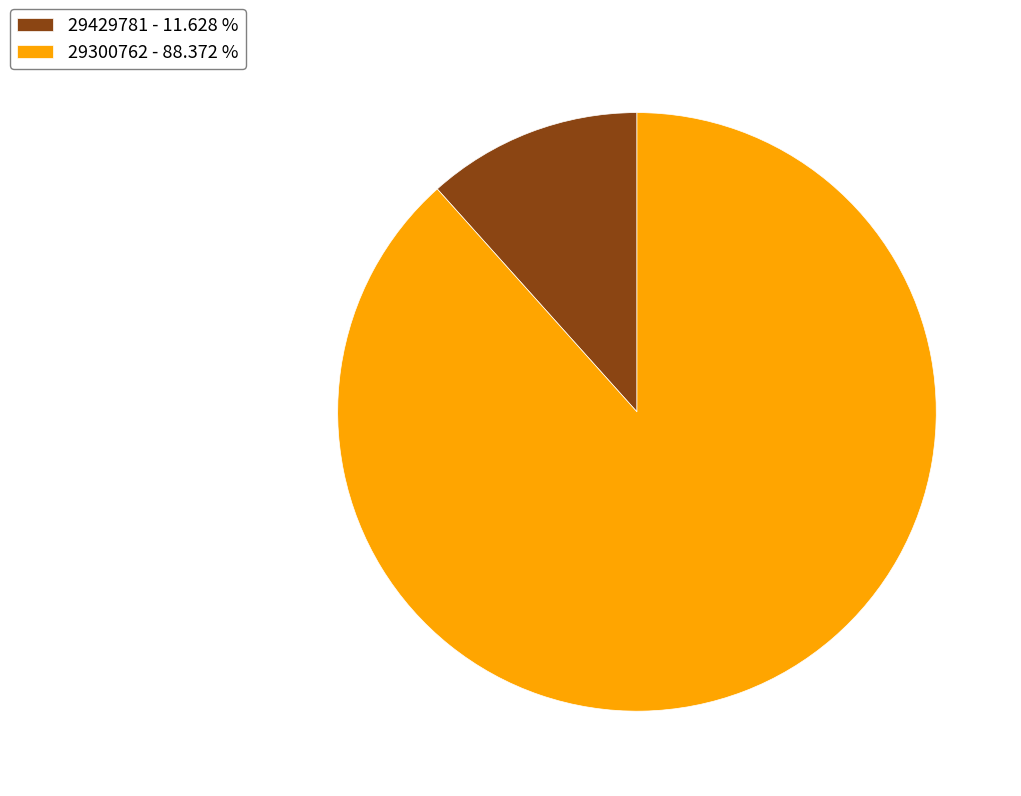

Is there any slice that represents more than half of the pie?

Yes